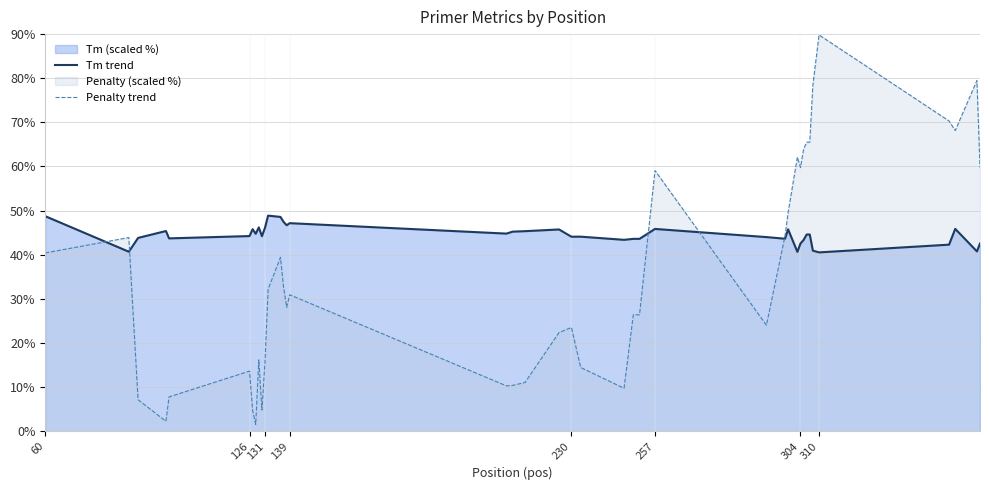

What is the sum of all Penalty trend values?

1415.4